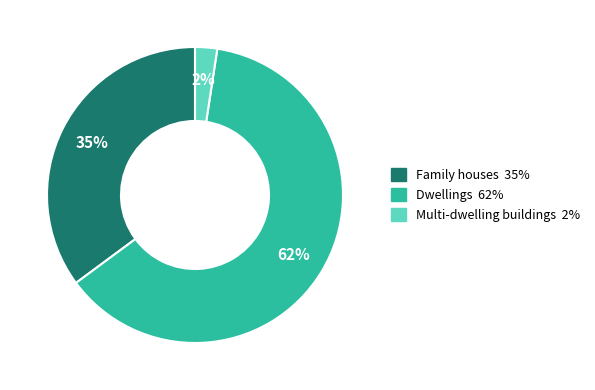

Is Dwellings the majority of the pie?

Yes